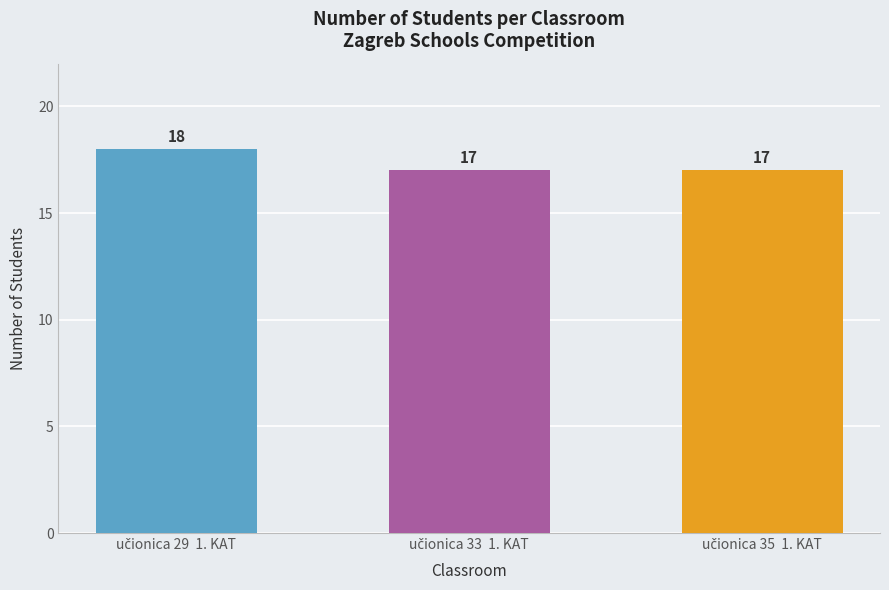

How many values are between 17 and 18?

3